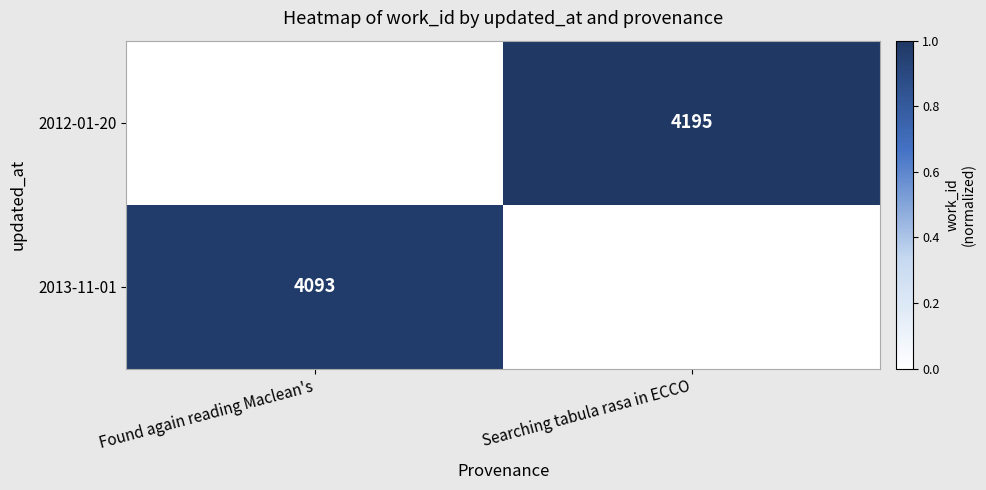

The 2013-11-01 series shows 2748 at Found again reading Maclean's. True or false?

False